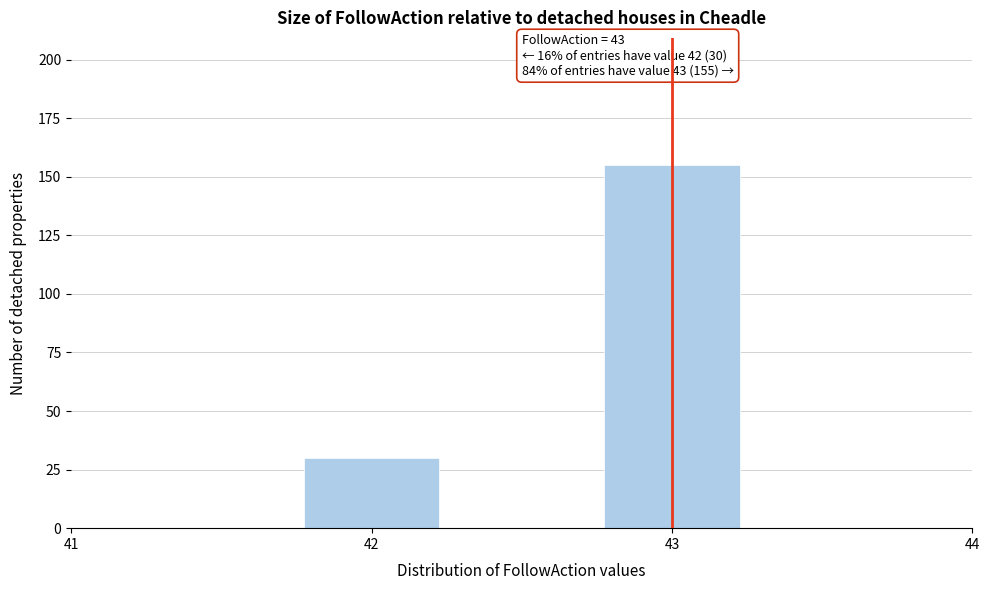

Reading right to left, what are all the values shown in this chart?

43=155	42=30